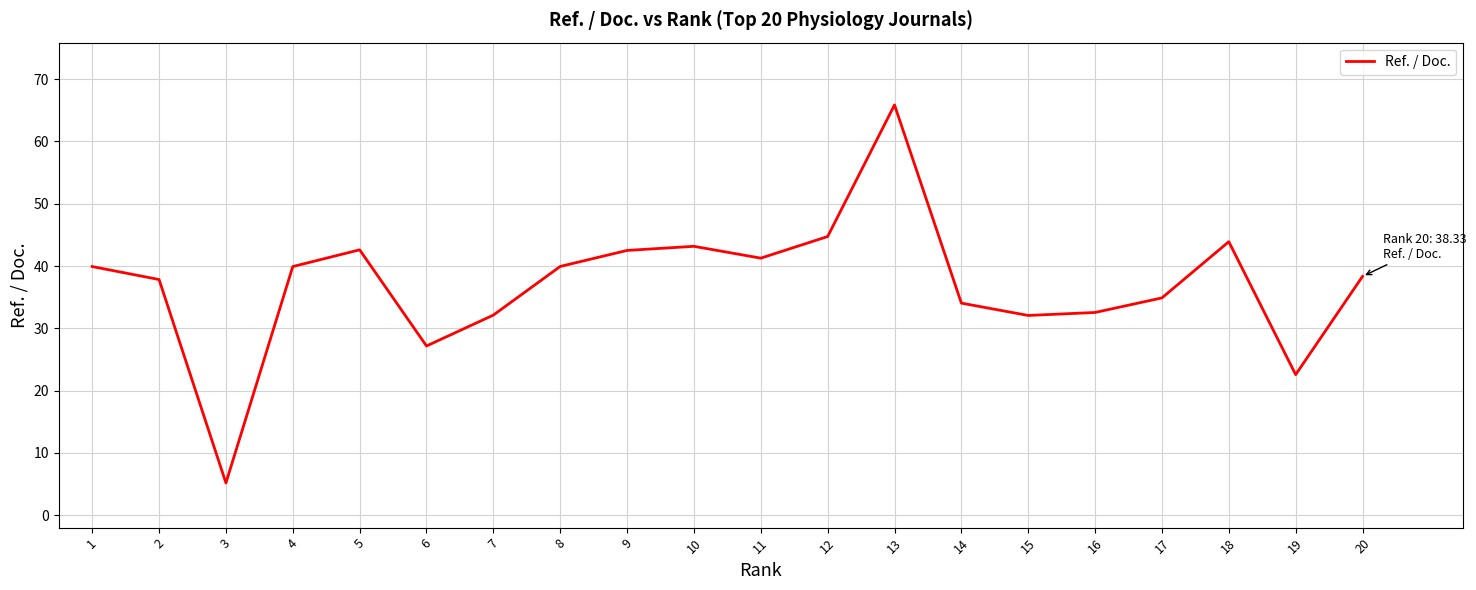

What is the approximate value at 13?

65.9